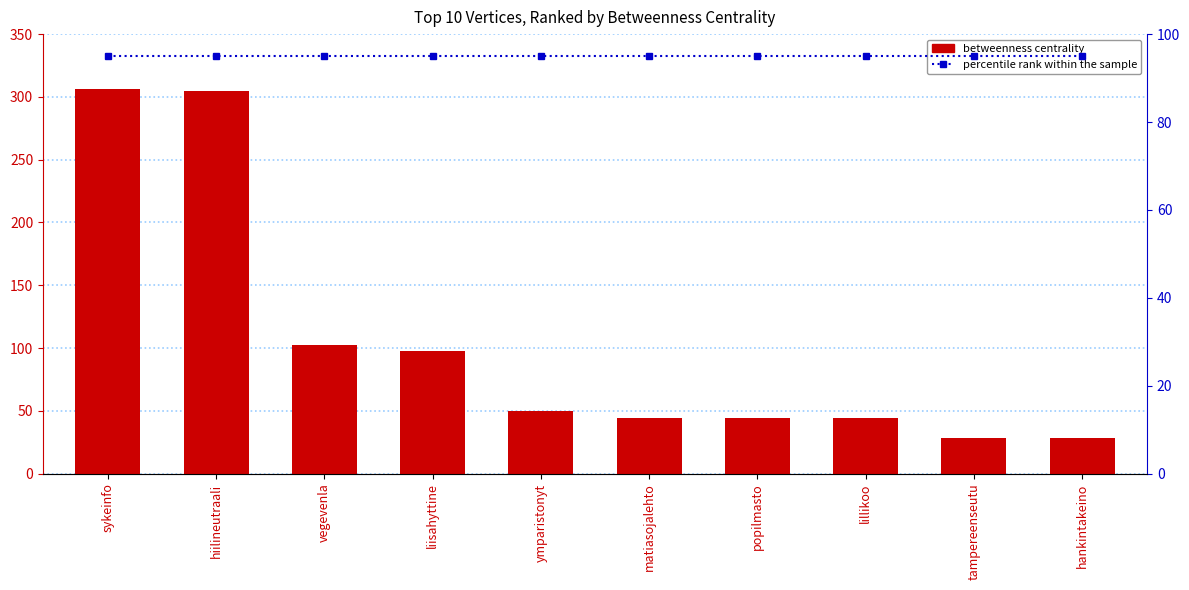

Between tampereenseutu and ymparistonyt, which is larger?

ymparistonyt